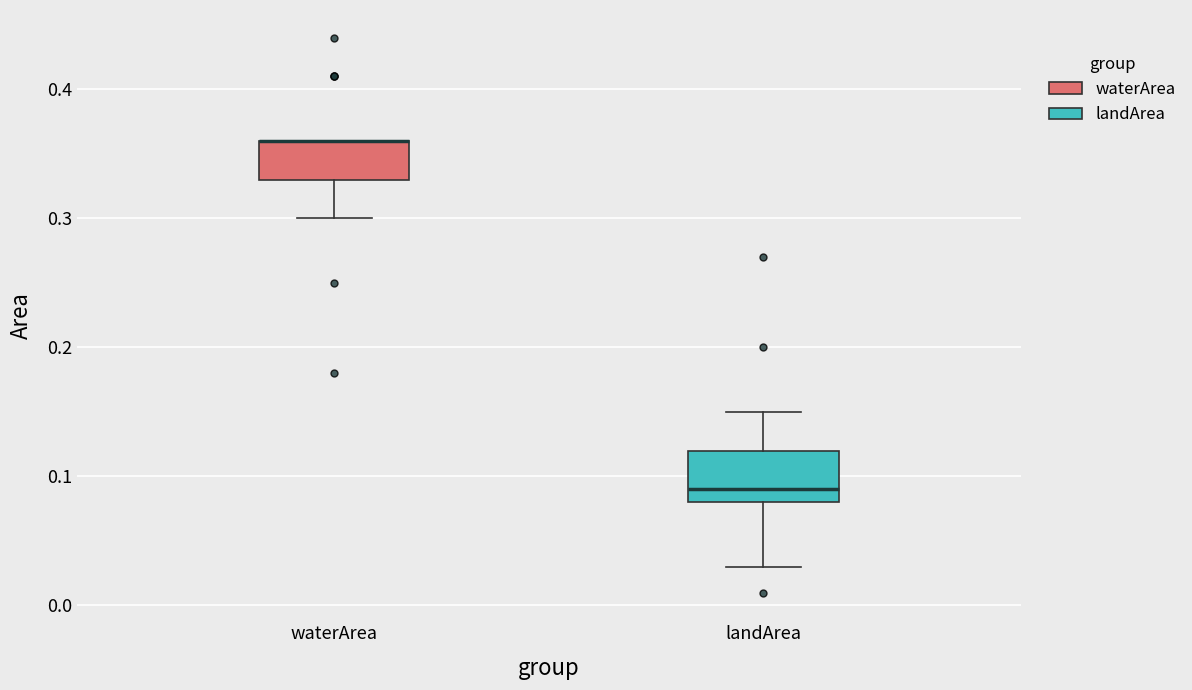

Reading left to right, read every box against the y-axis: the position of its median line, the range the box covers, and the ends of its whiskers. The values are not printed on the chart, so give them approximately, as read against the axis.

waterArea: median 0.36 (drawn on the box's upper edge), box 0.33 to 0.36, whiskers 0.30 to 0.36
landArea: median 0.09, box 0.08 to 0.12, whiskers 0.03 to 0.15